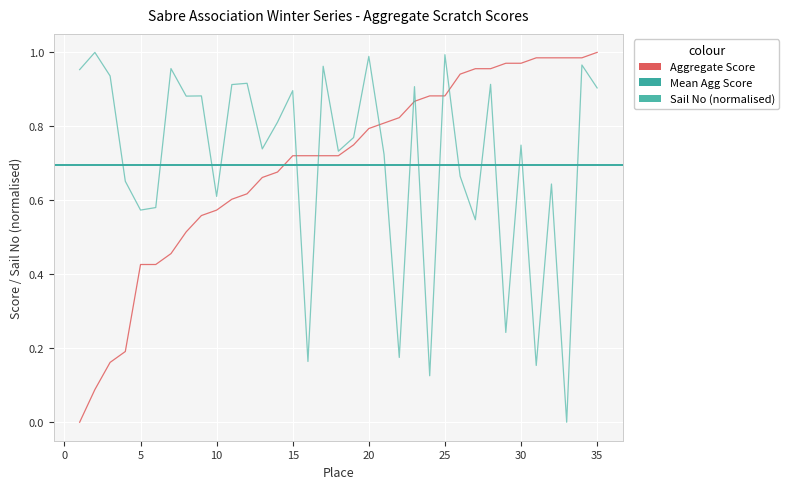

What is the average value of the Aggregate Score series?

0.7